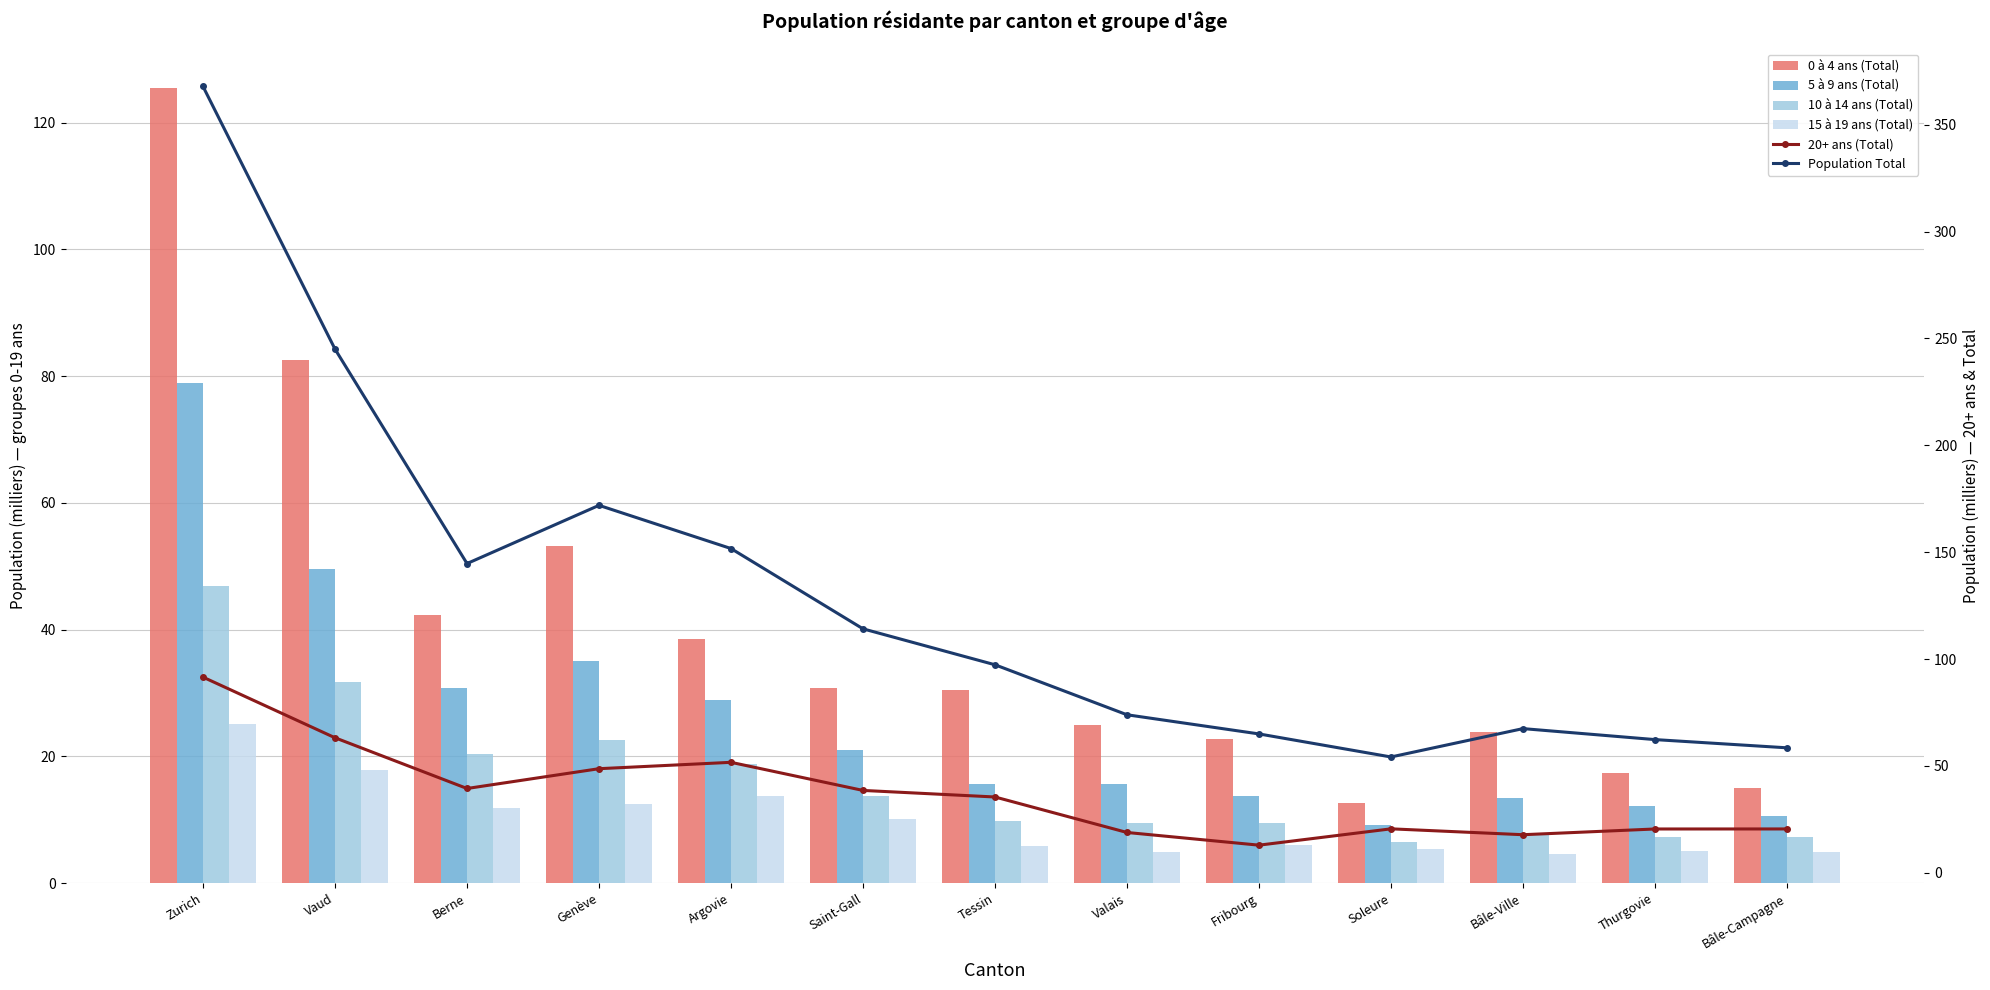

Rank the series by their maximum value, from highest to lowest.

Population Total, 0 à 4 ans (Total), 20+ ans (Total), 5 à 9 ans (Total), 10 à 14 ans (Total), 15 à 19 ans (Total)